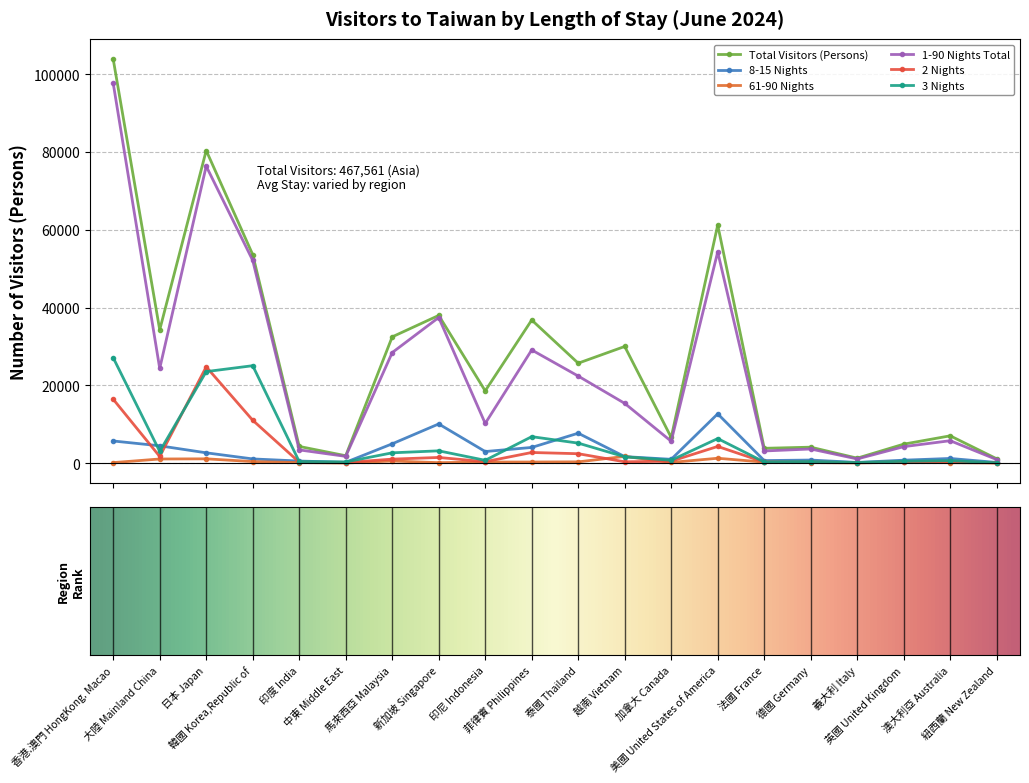

How many categories are shown in the chart?

20